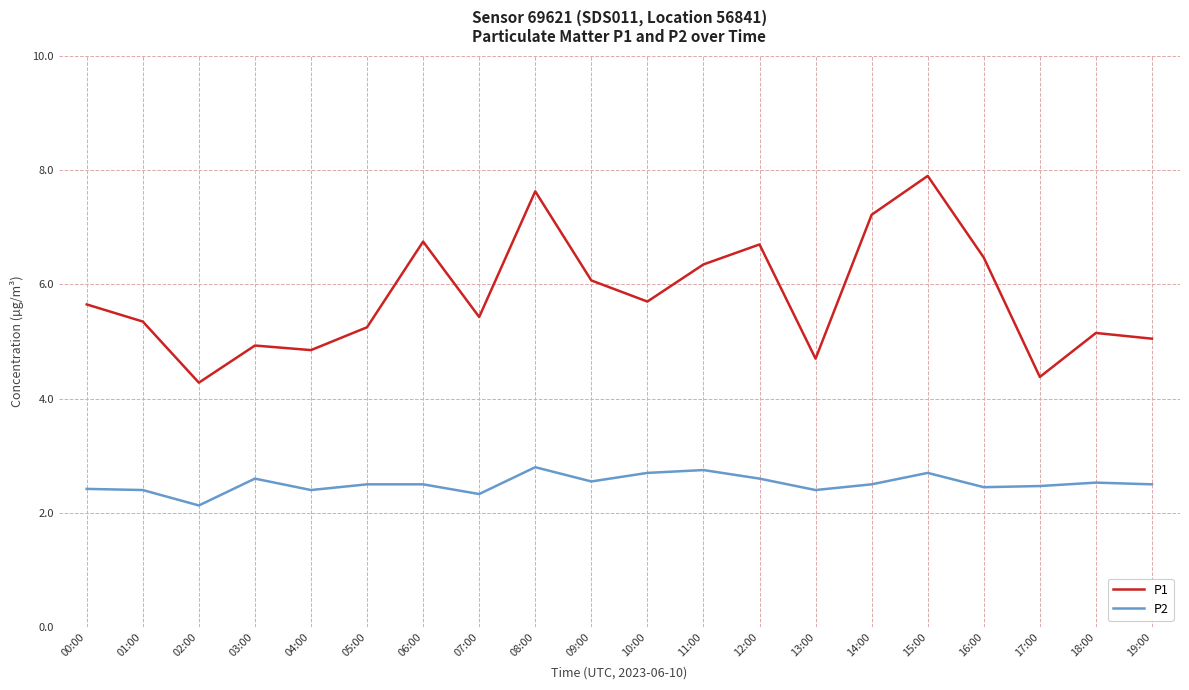

The value of P1 at 10:00 is 5.7. True or false?

True